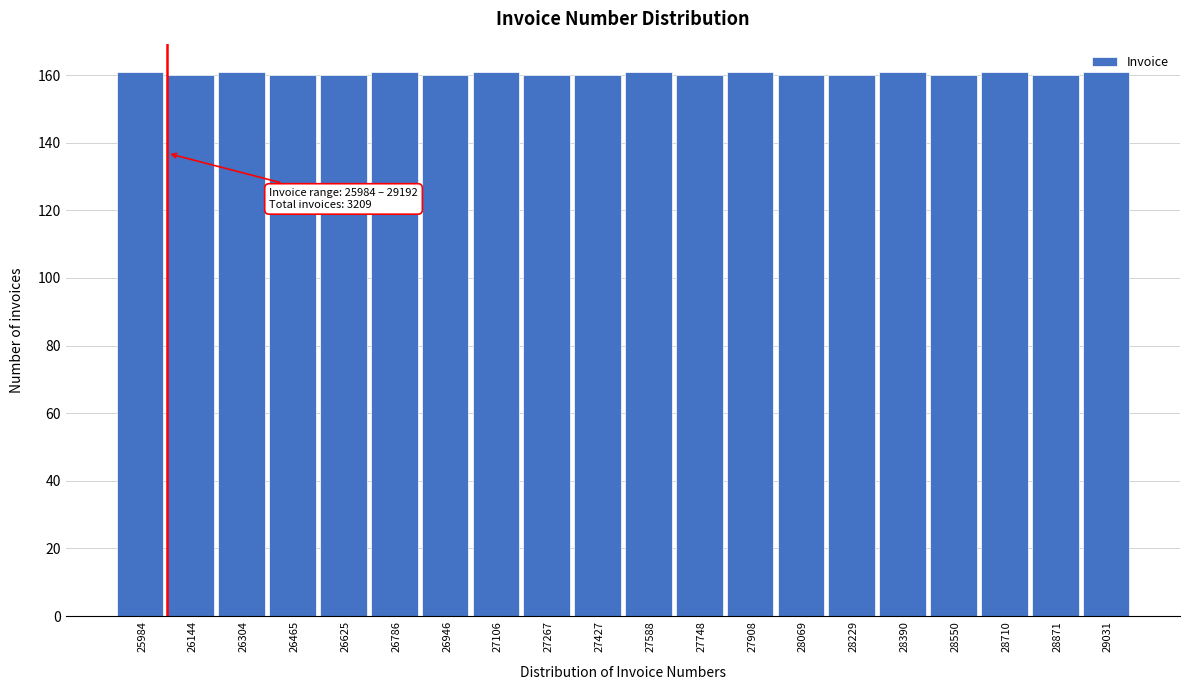

Is it true that the value at 27427 is 160?

True